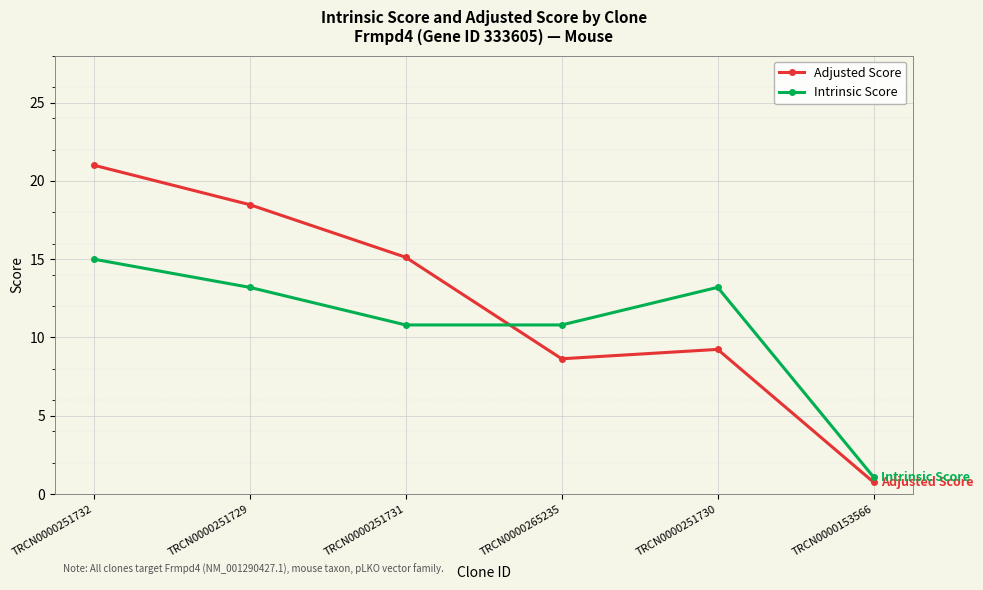

What are all the series names shown in the legend?

Adjusted Score, Intrinsic Score